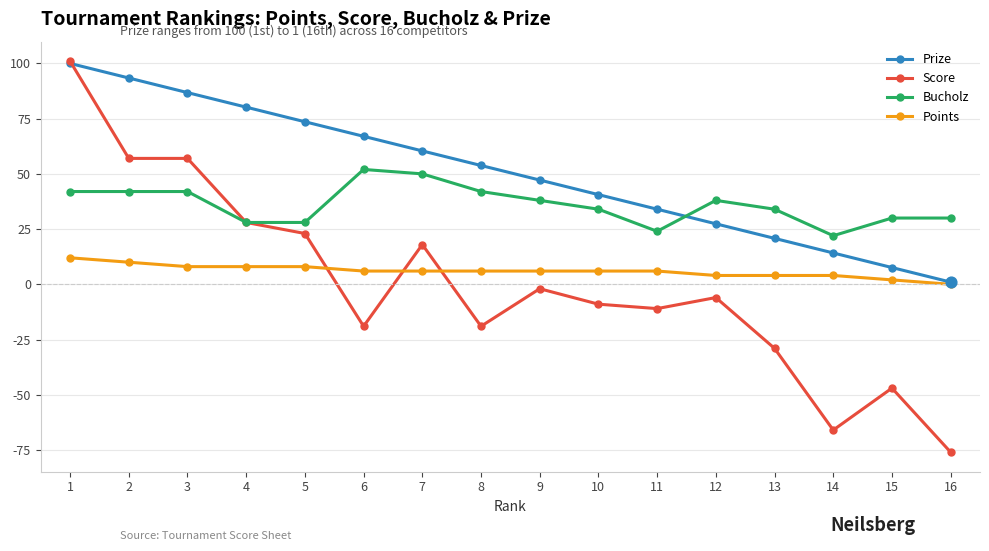

At which category is the sum across all series the highest?

1